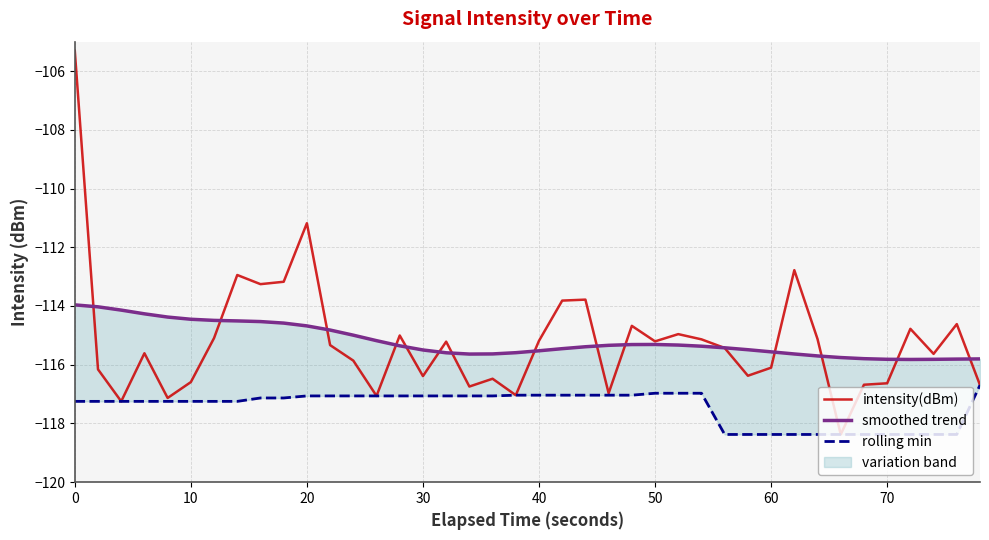

What is the value of the rolling min point at the 32nd from the left?

-118.4